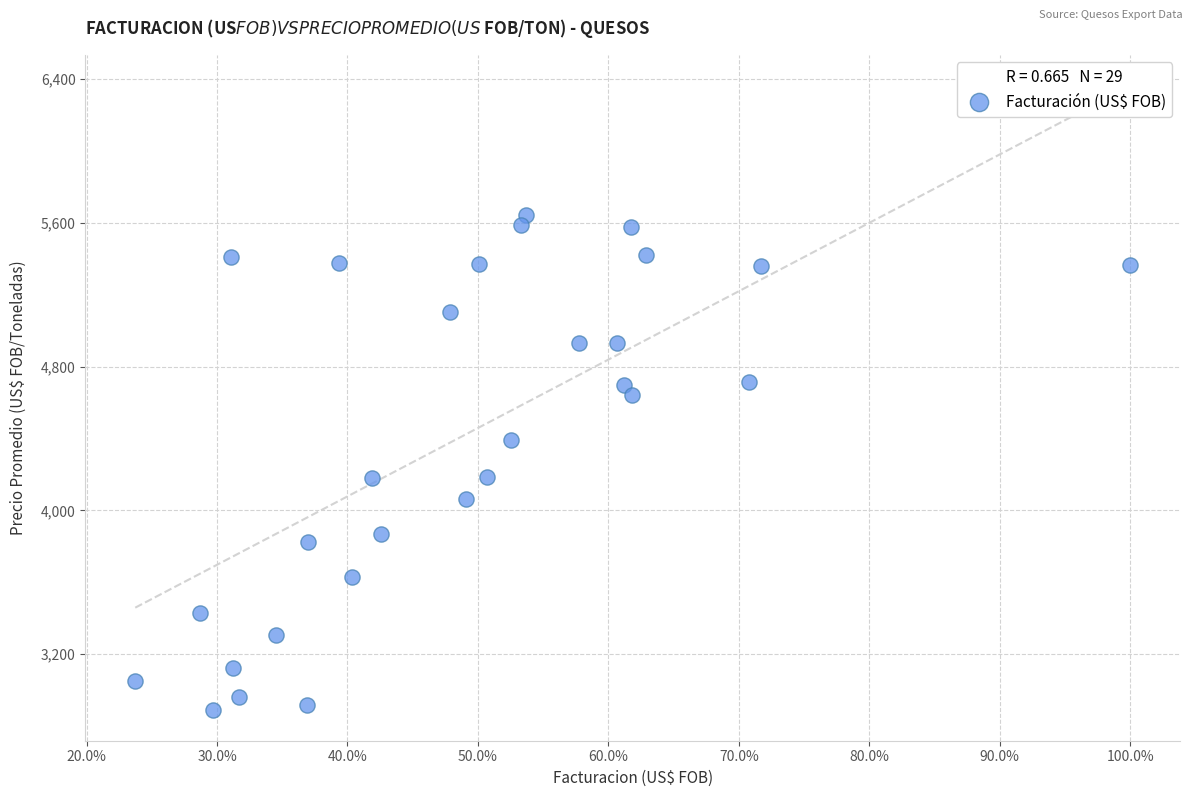

What is the range of Y values (max minus min)?

2747.6